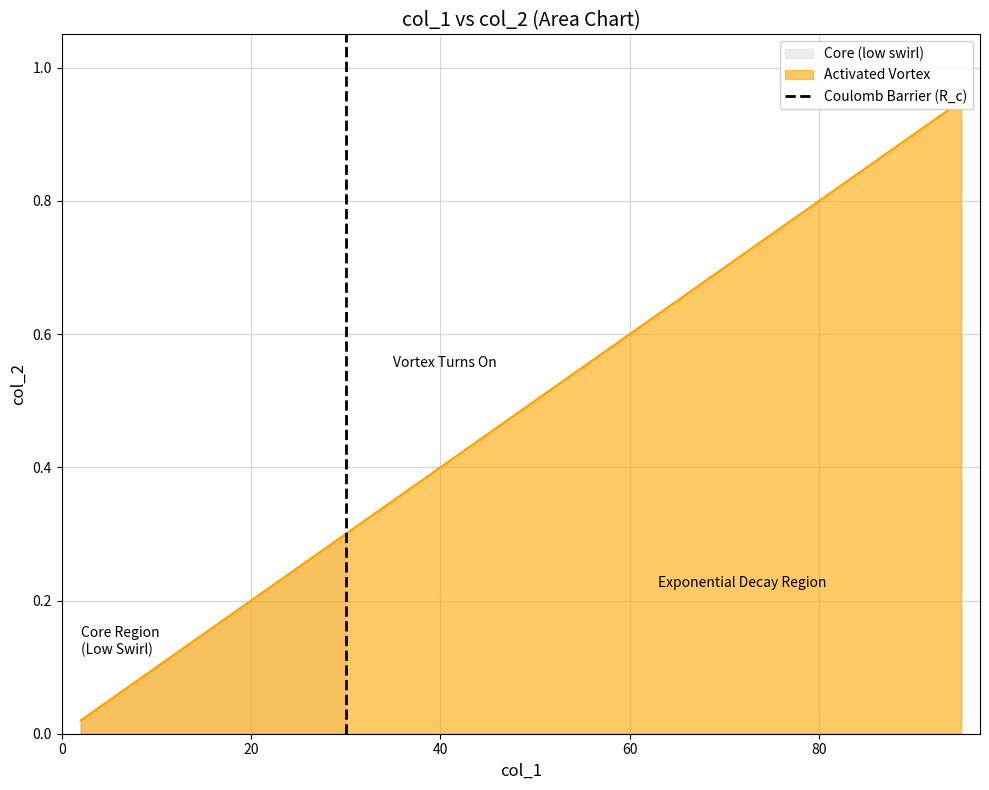

Between 0 and 20, which is larger?

20